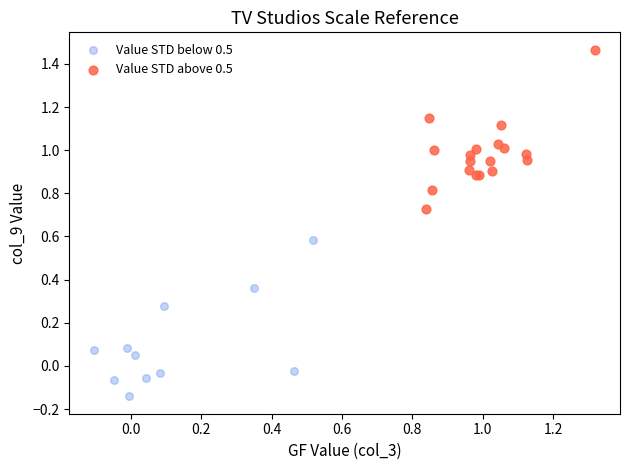

Which series reaches the minimum Y coordinate?

Value STD below 0.5